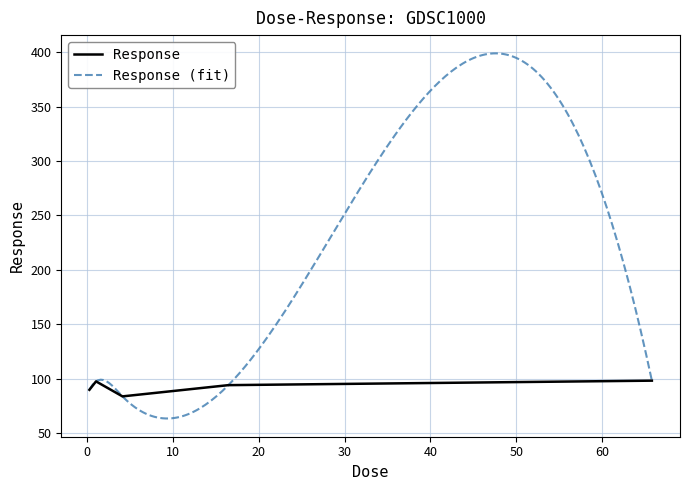

What is the label of the 4th point from the right?

1.02813